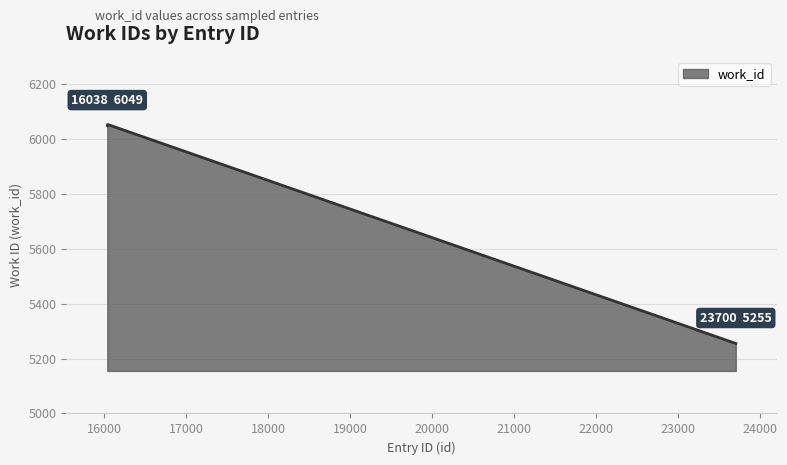

Does the chart have visible grid lines?

Yes